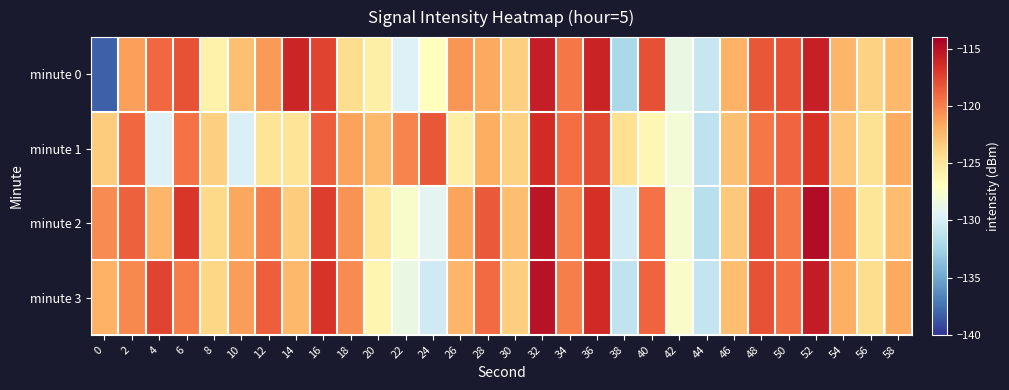

At which category is the sum across all series the highest?

32